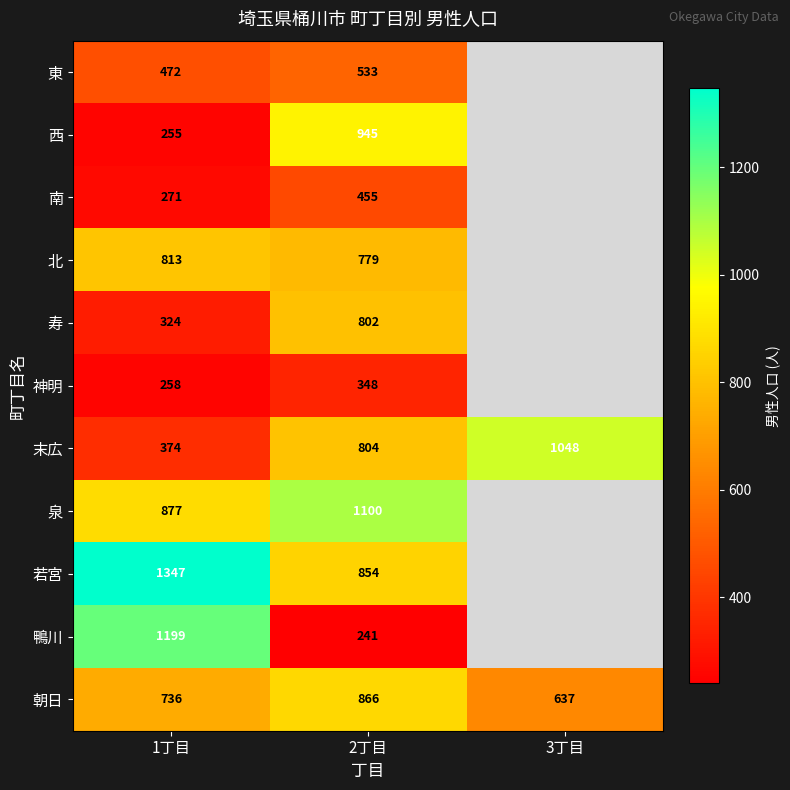

What is the highest value of the 末広 series?

1048